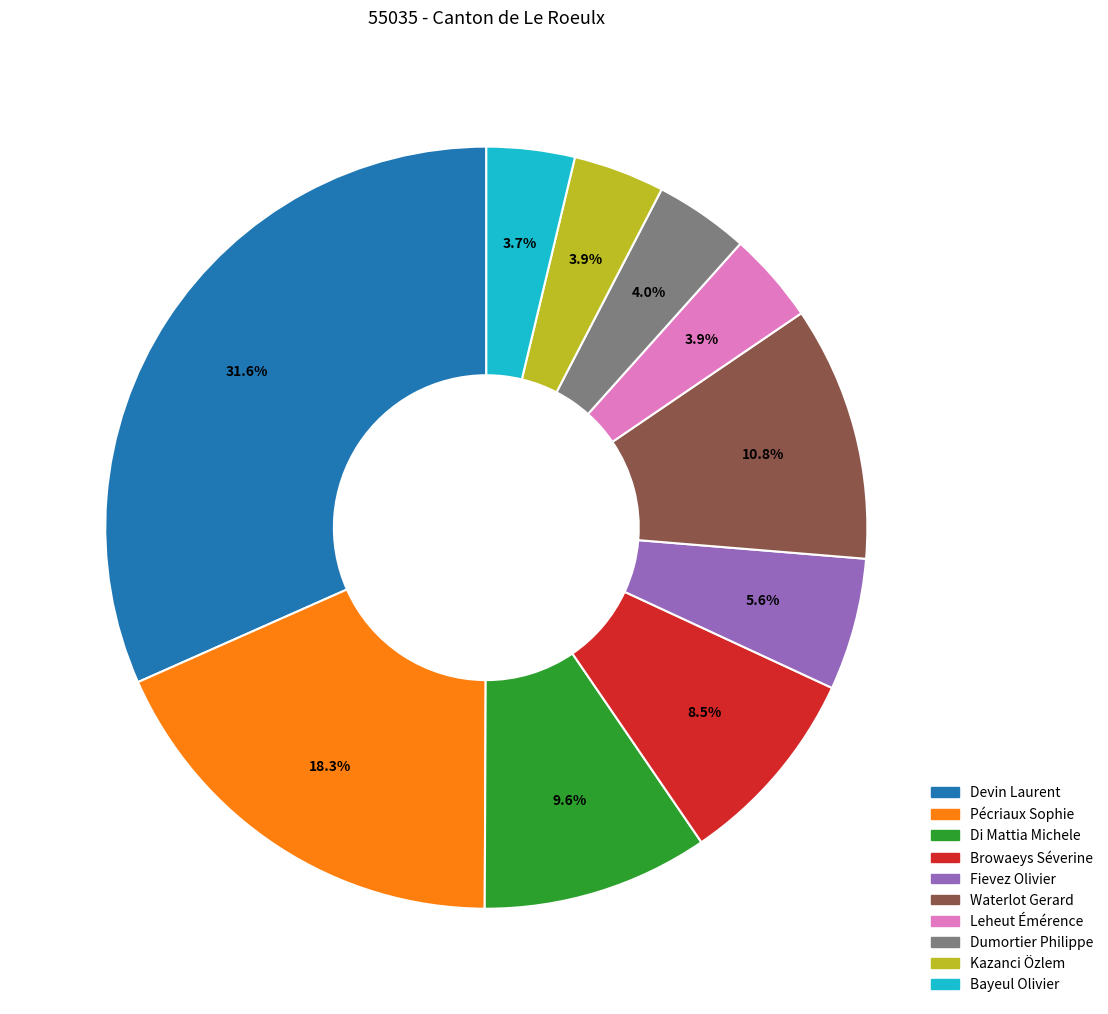

How much of the chart is everything except Di Mattia Michele?

90.4%